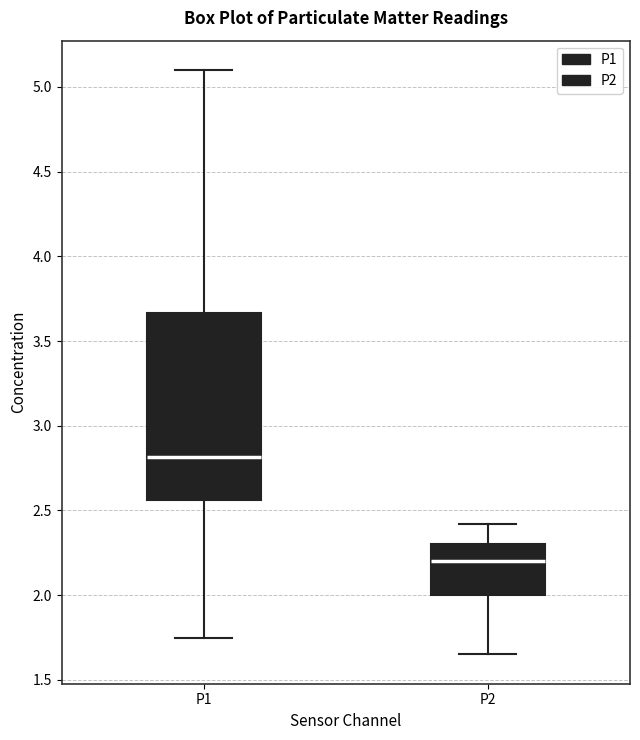

Which box has the highest median line?

P1